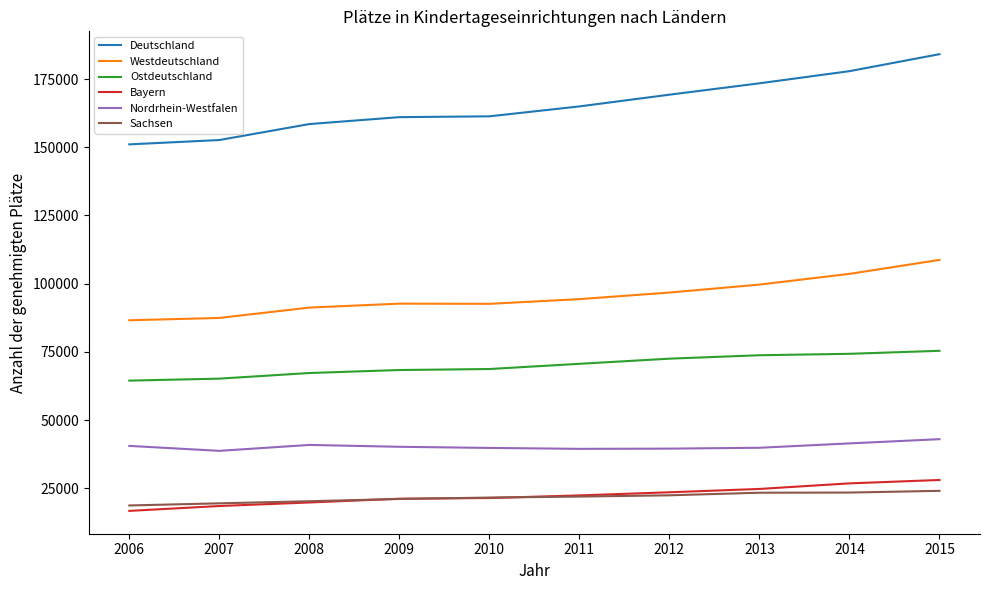

Which series has the widest spread of values?

Deutschland